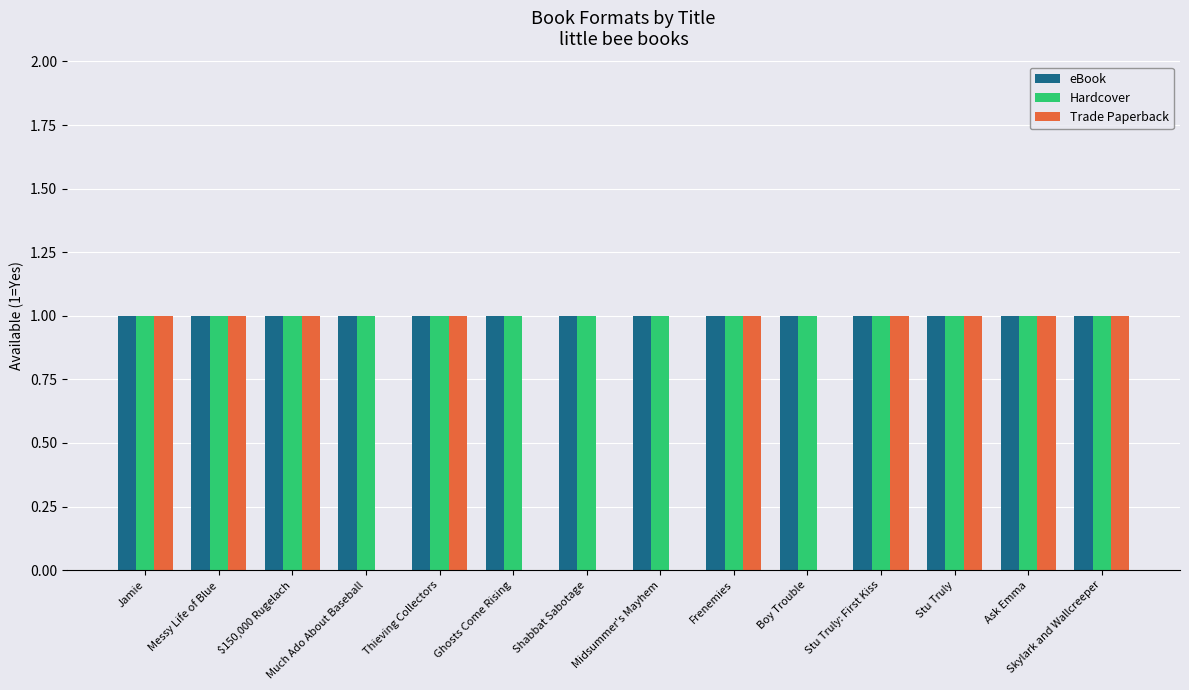

Between Ghosts Come Rising and Stu Truly, which series saw the biggest shift?

Trade Paperback